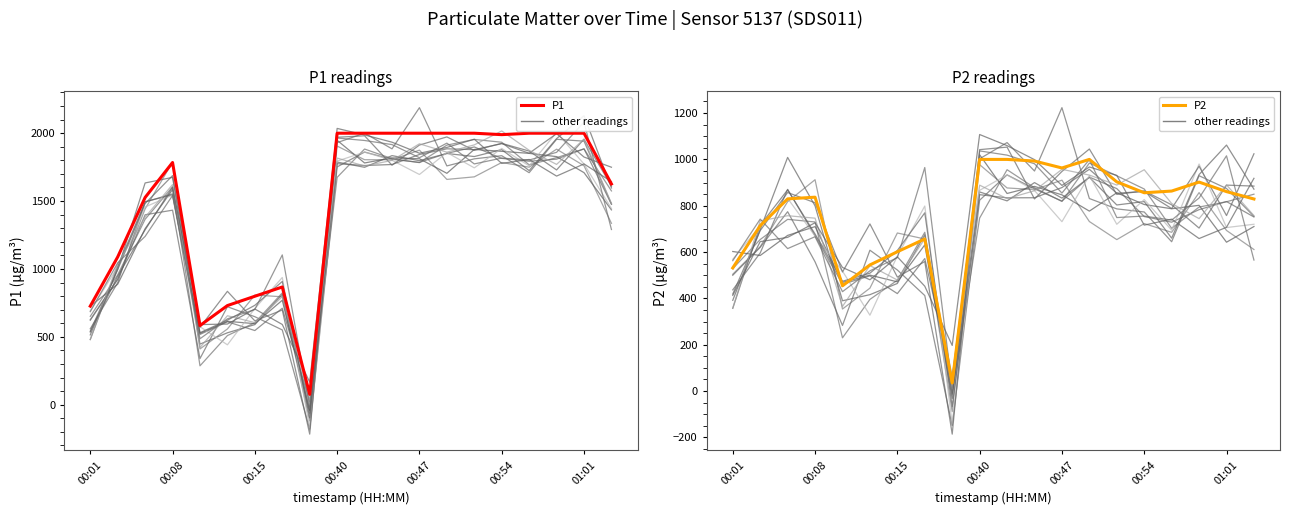

Which has a higher value, 00:15 or 7?

00:15